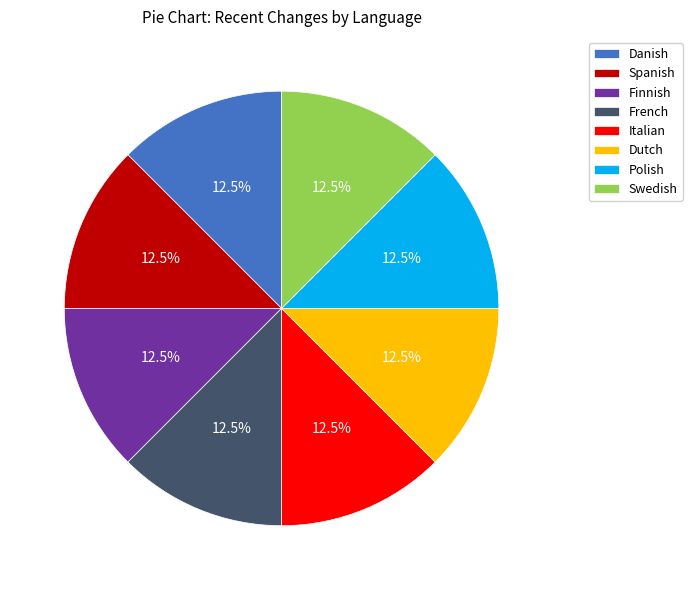

What is the total percentage of Dutch and Finnish?

25.0%